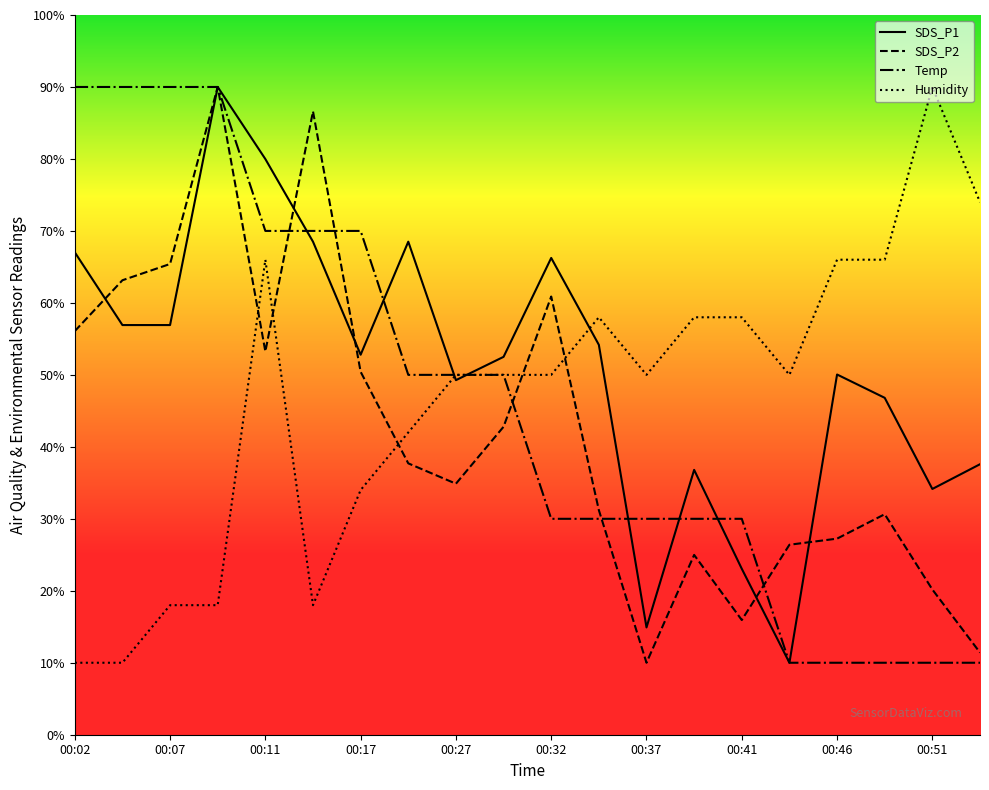

List the series in order of their peak value, lowest first.

SDS_P1, SDS_P2, Temp, Humidity